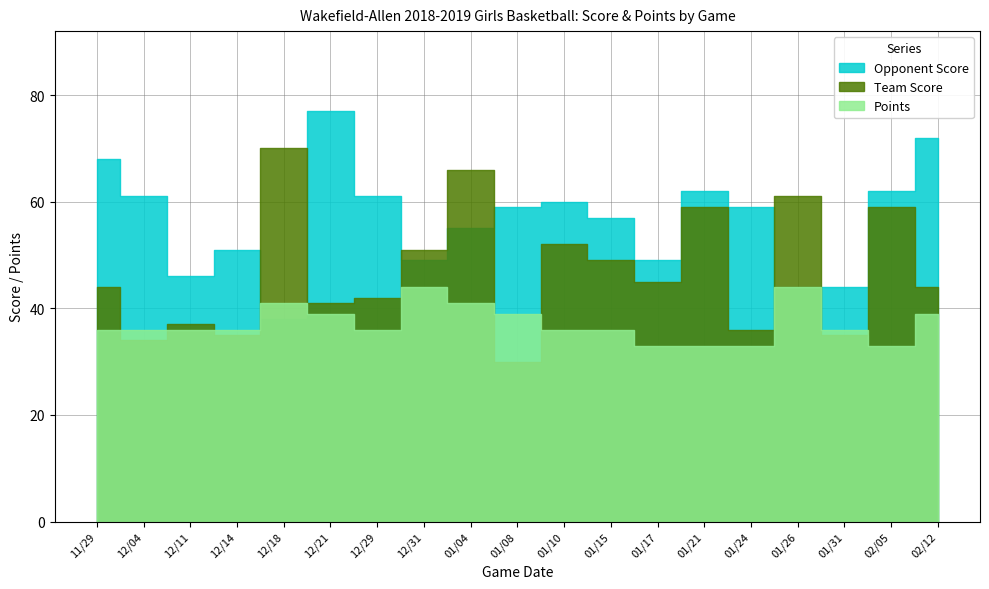

What are all the series names shown in the legend?

Team Score, Opponent Score, Points